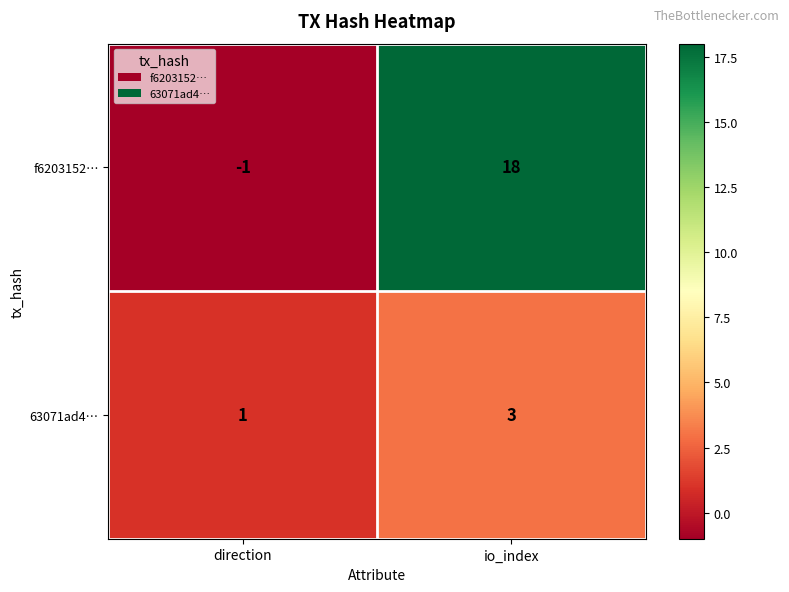

What is the sum of all f6203152… values?

17